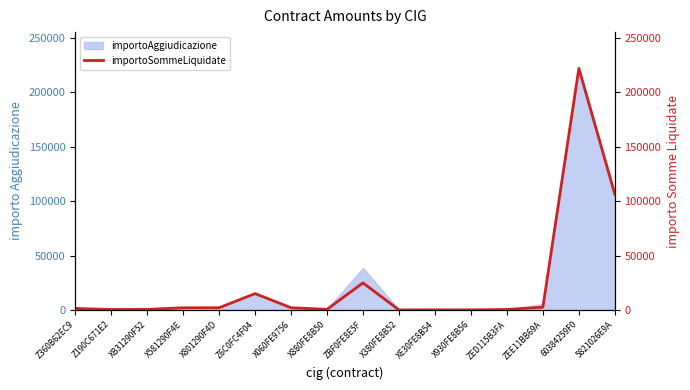

List the labels in order of value, smallest first.

X380FE8B52, X930FE8B56, XE30FE8B54, Z190C671E2, ZED115B3FA, XB31290F52, X880FE8B50, Z360B62EC9, X581290F4E, X801290F4D, X060FE9756, ZEE11BB69A, Z6C0FC4F04, ZBF0FE8E5F, 5821026E9A, 60384259F0